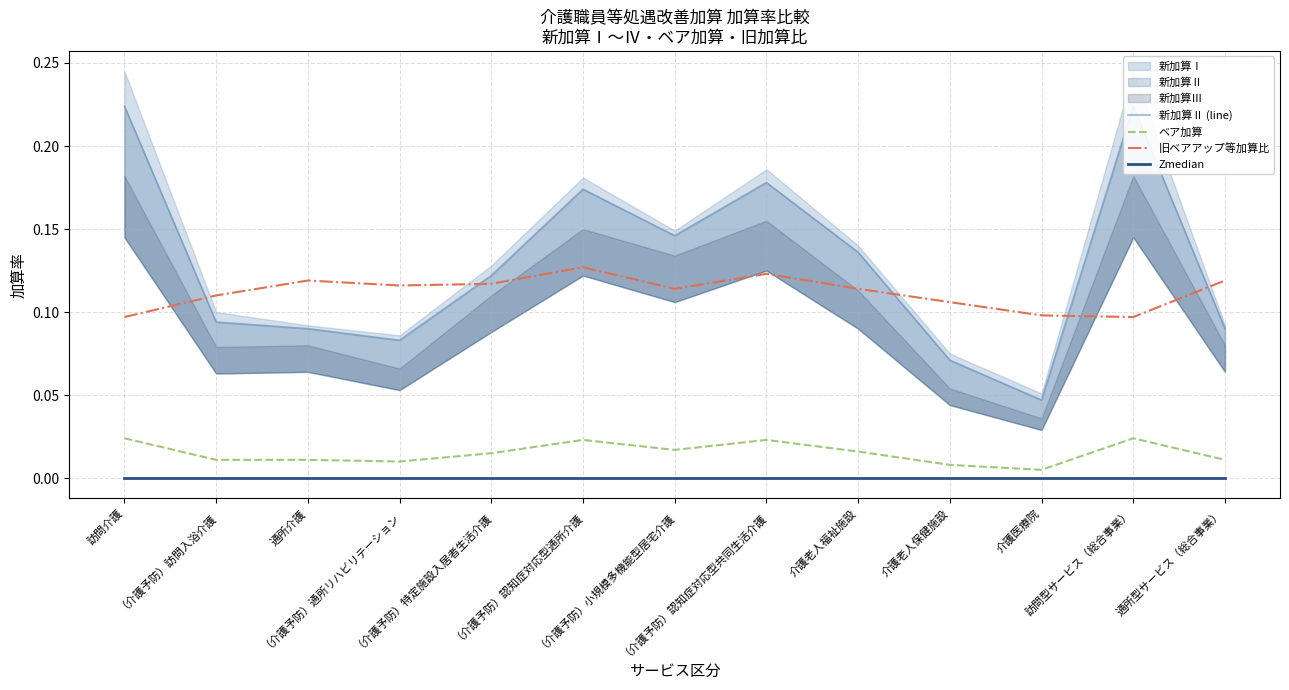

Which series has the largest total across all categories?

新加算Ⅱ (line)